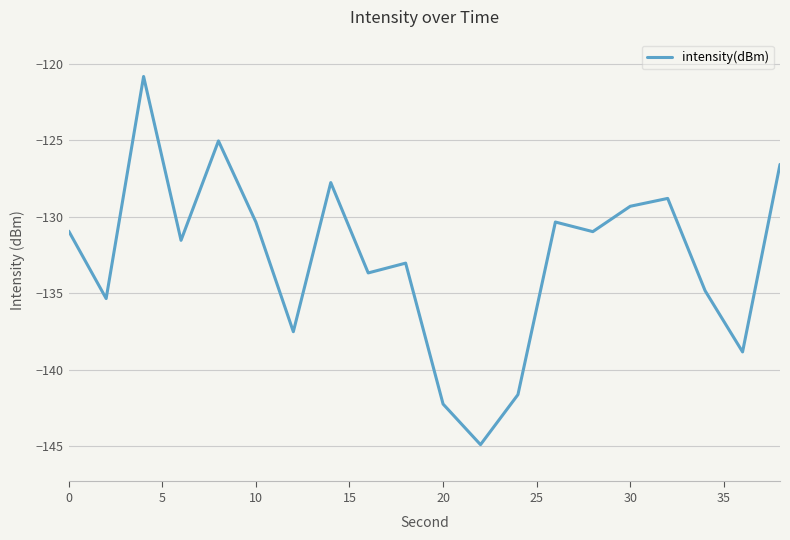

Does the chart have visible grid lines?

Yes